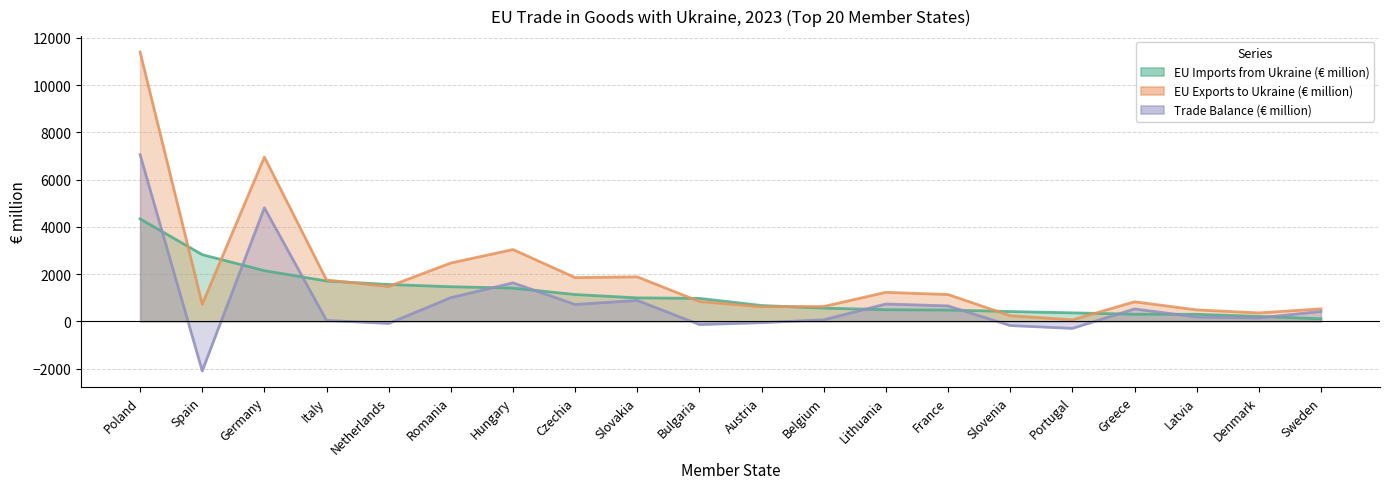

What is the label of the 18th point from the right?

Germany